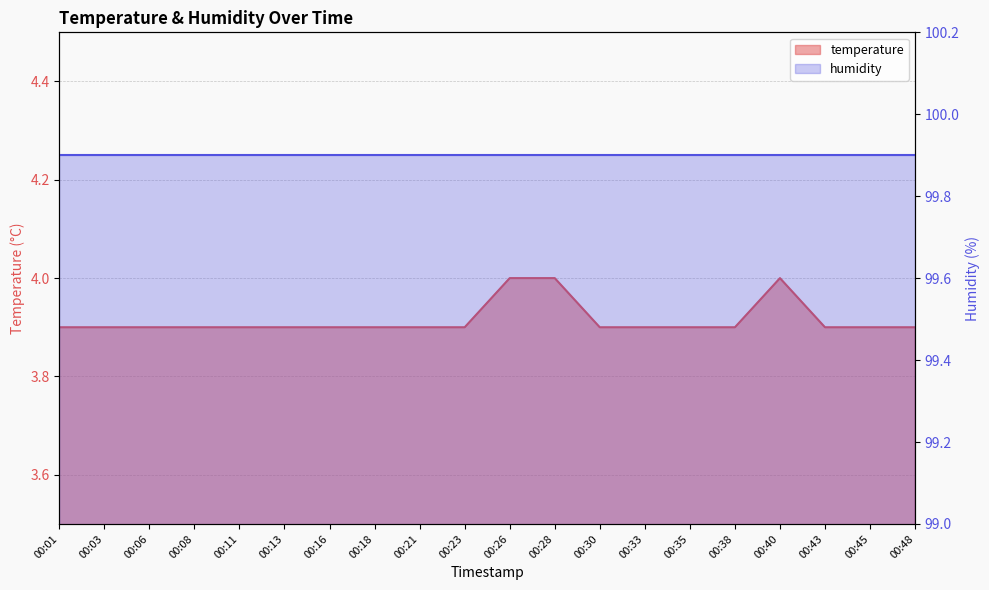

Count the values in the range 3 to 4.

20